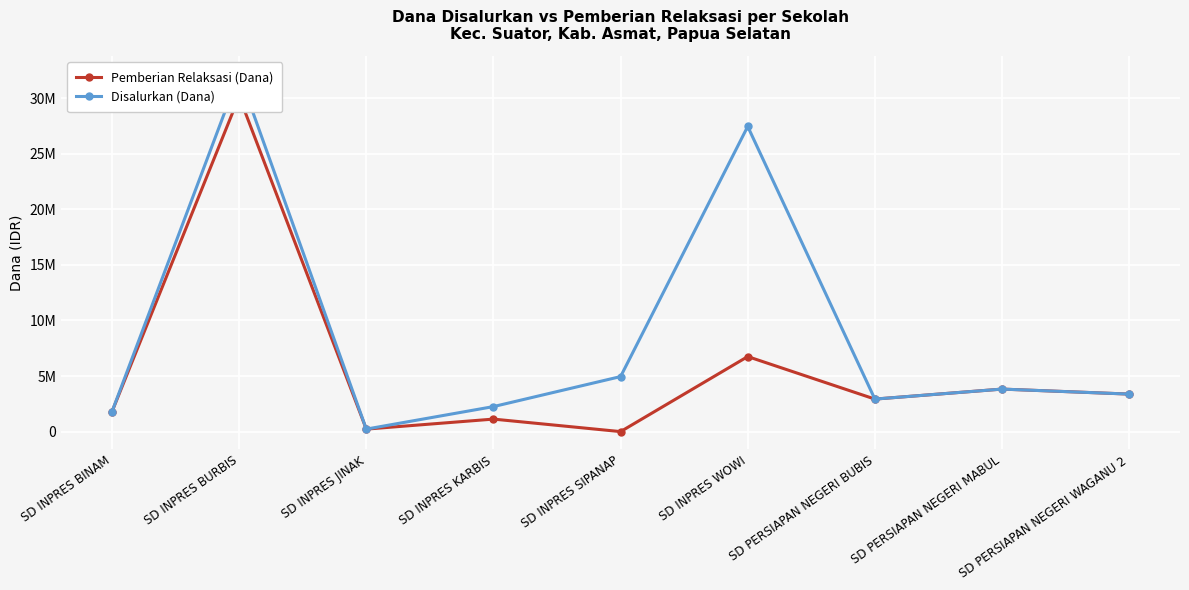

Which series has the widest spread of values?

Disalurkan (Dana)